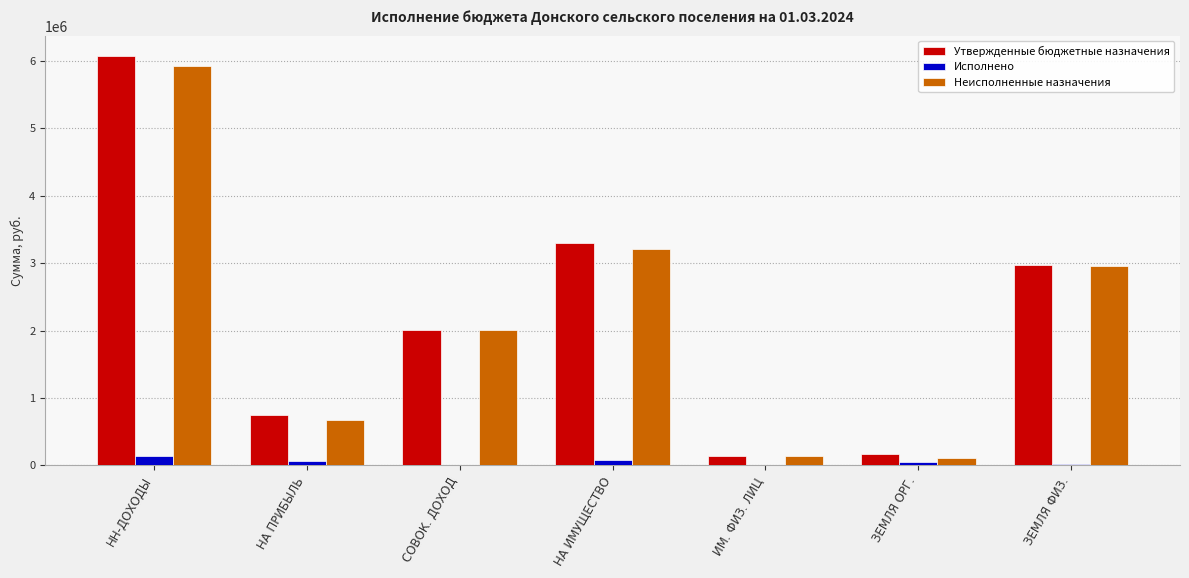

Which series has the widest spread of values?

Утвержденные бюджетные назначения